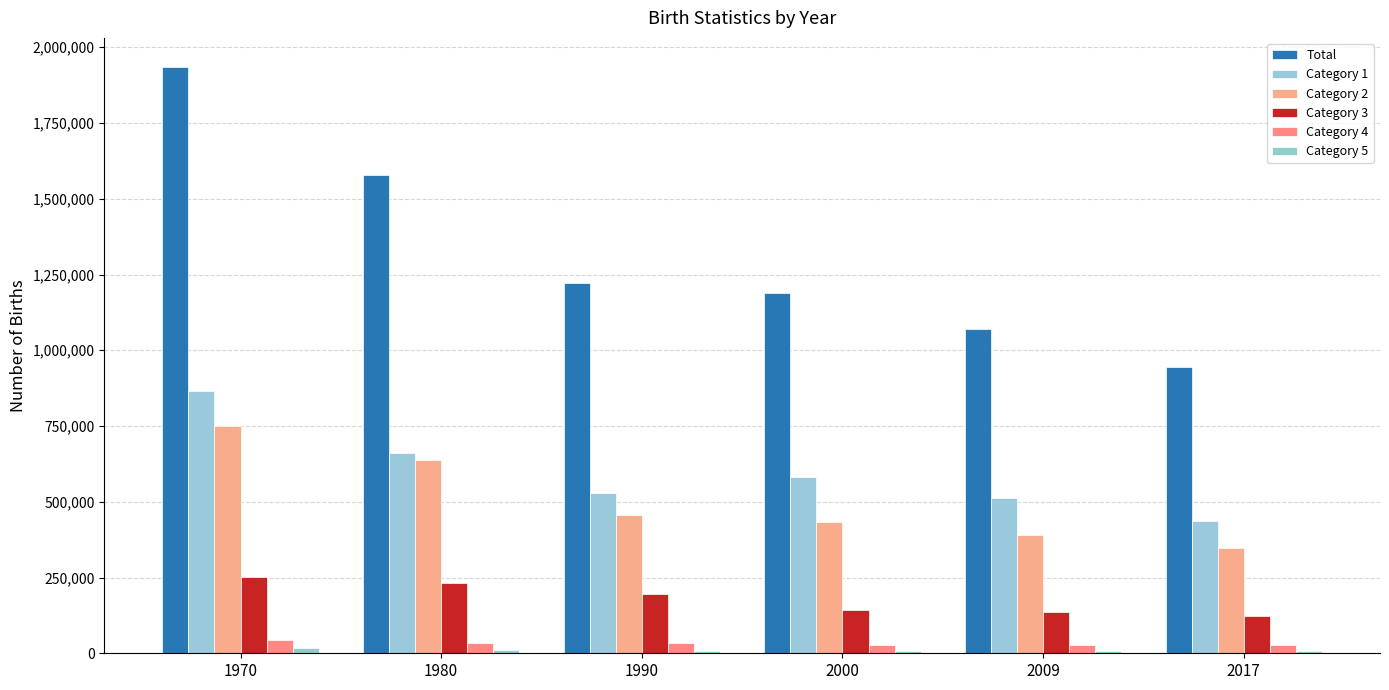

Reading left to right, extract all data points from this chart.

Total: 1970=1934239	1980=1576889	1990=1221585	2000=1190547	2009=1070036	2017=946146
Category 1: 1970=866014	1980=660681	1990=528140	2000=580932	2009=511136	2017=438057
Category 2: 1970=751665	1980=639491	1990=457890	2000=433935	2009=389317	2017=348456
Category 3: 1970=253369	1980=232710	1990=195032	2000=142656	2009=135313	2017=123758
Category 4: 1970=45456	1980=33529	1990=32511	2000=25766	2009=26099	2017=26846
Category 5: 1970=17735	1980=10478	1990=8012	2000=7258	2009=8171	2017=9029